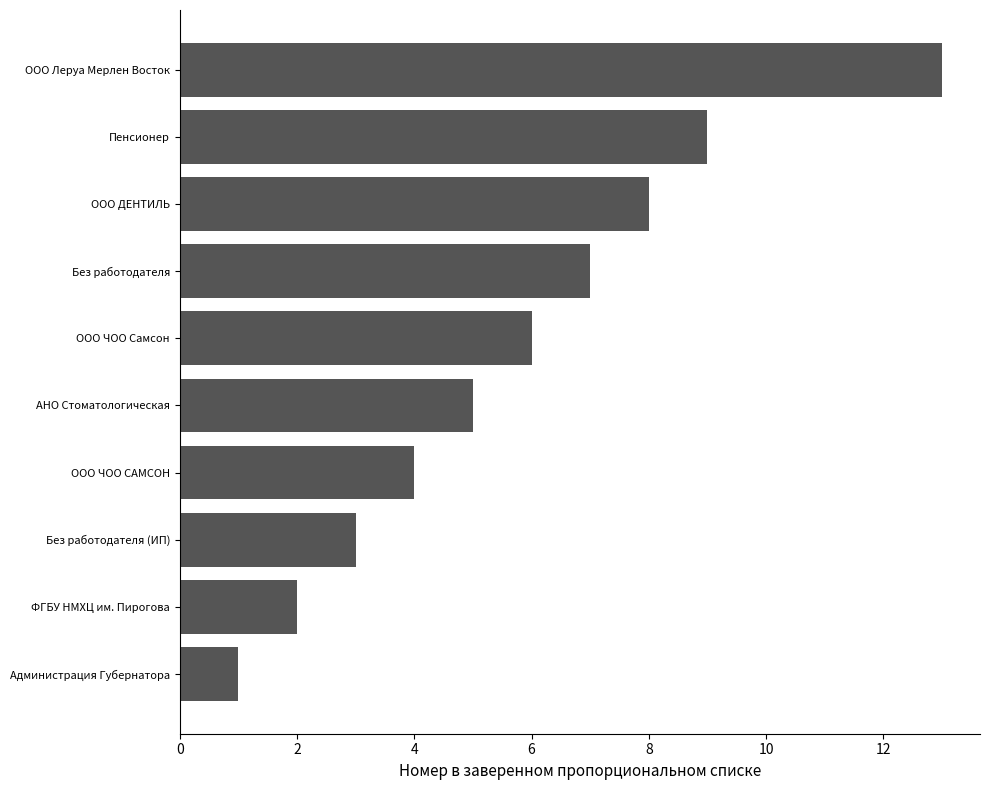

At which label is the value closest to 7?

Без работодателя